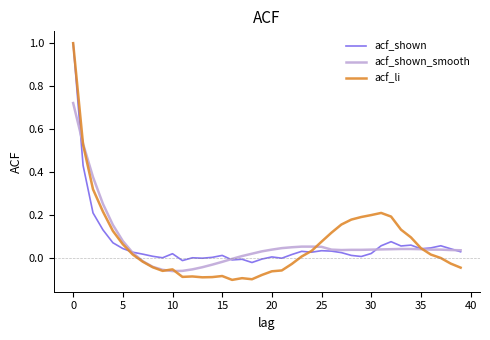

Which series has the widest spread of values?

acf_li